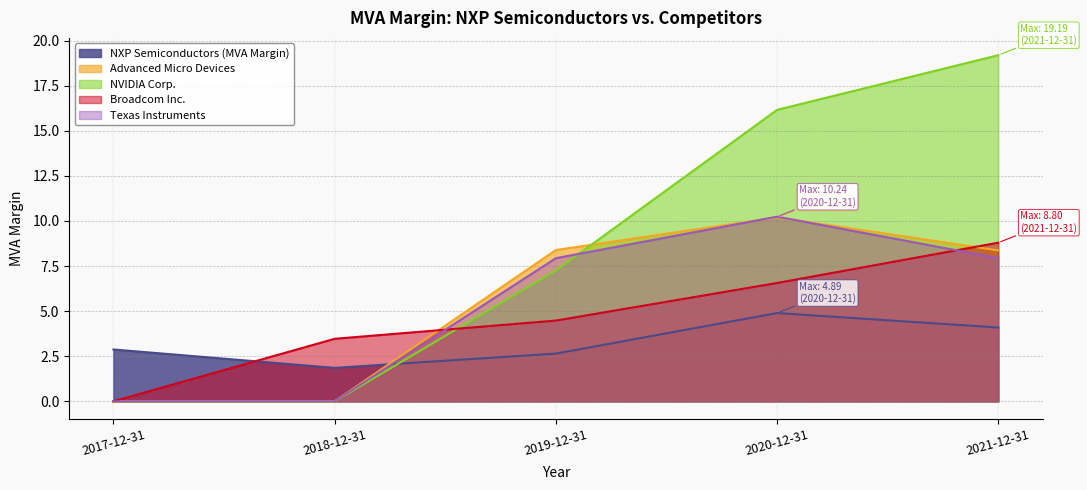

At how many categories does at least one series exceed 13?

2